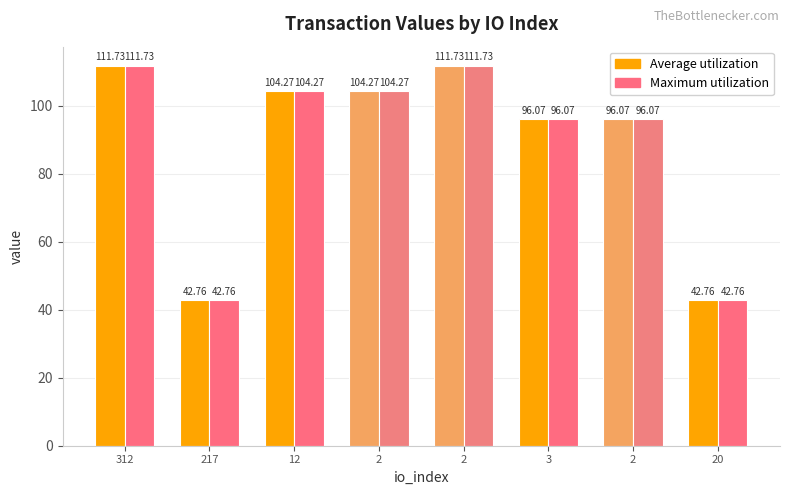

List the labels in order of Maximum utilization value, smallest first.

217, 20, 3, 2, 12, 2, 312, 2